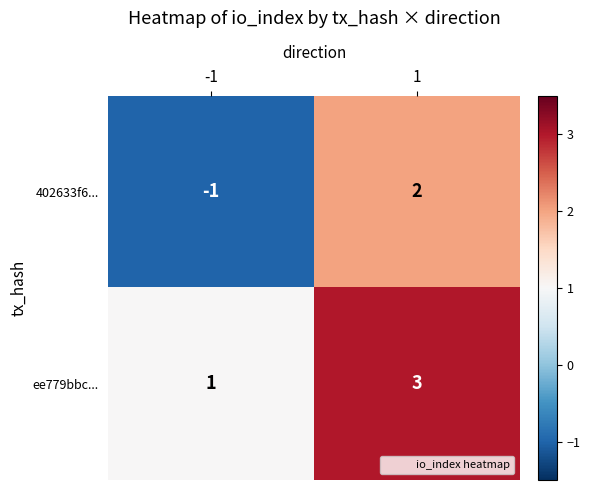

Rank the series by their average value, from highest to lowest.

ee779bbc..., 402633f6...